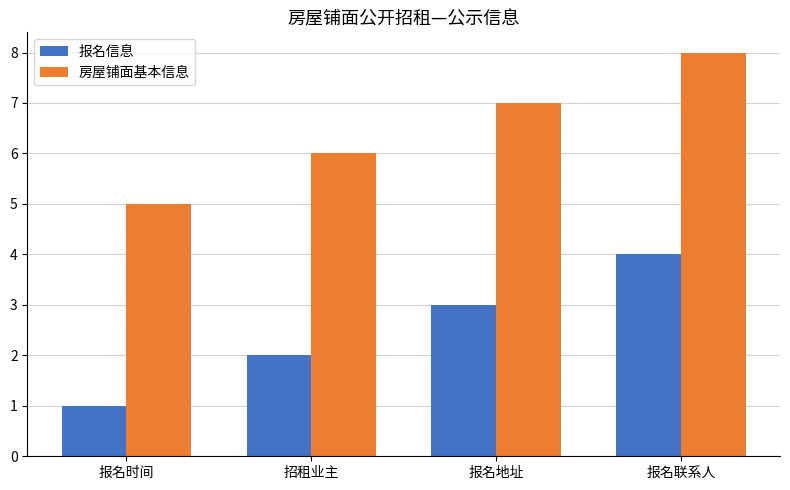

Reading left to right, list all the values displayed in this chart.

报名信息: 报名时间=1	招租业主=2	报名地址=3	报名联系人=4
房屋铺面基本信息: 报名时间=5	招租业主=6	报名地址=7	报名联系人=8